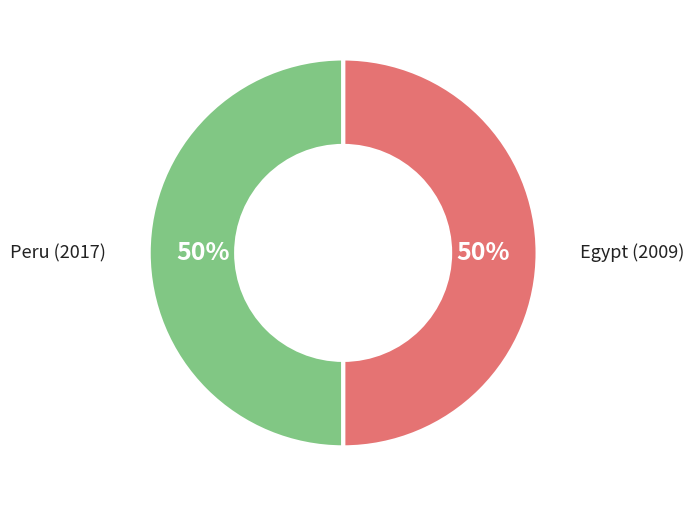

To the nearest percent, what is the average slice percentage?

50%